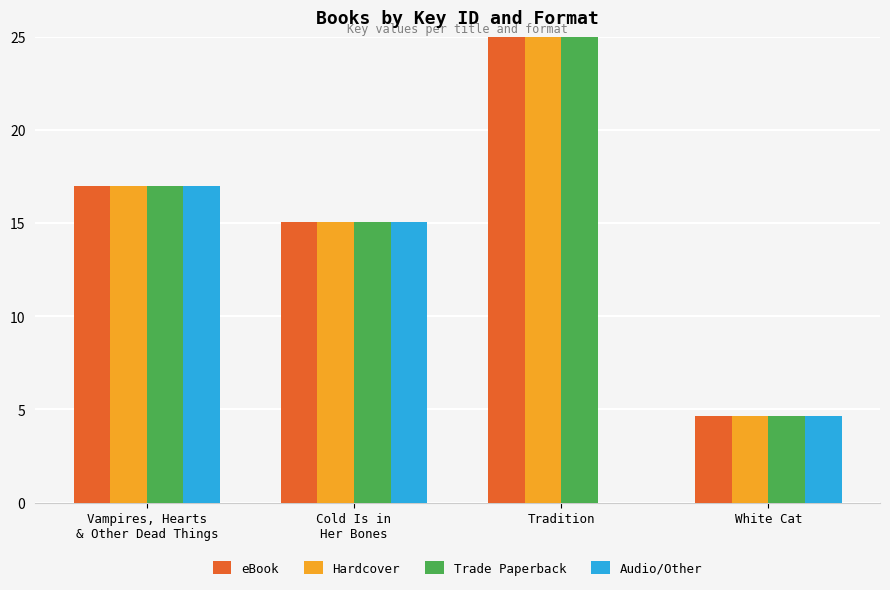

Are the bars grouped side by side (vs. stacked)?

Yes